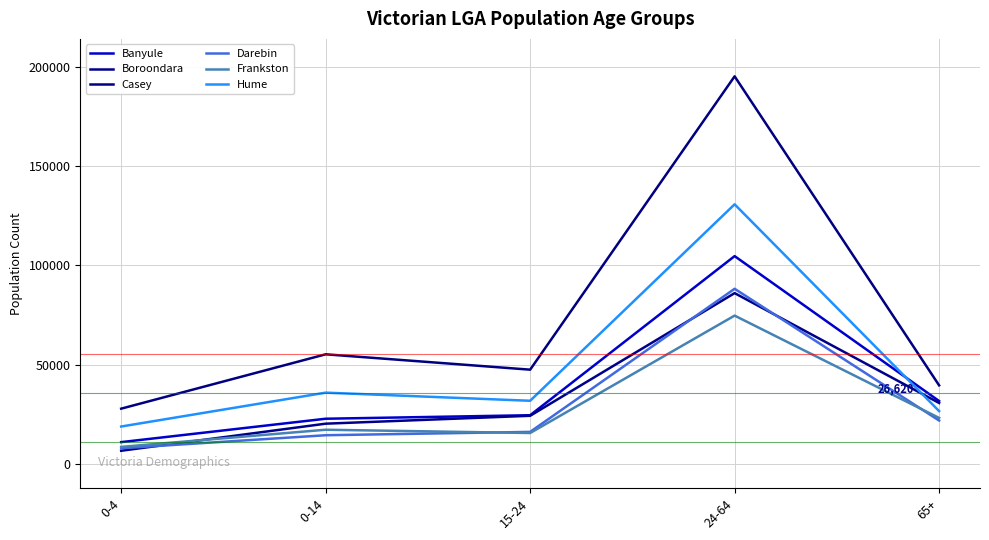

Is this an area chart (filled region under the line)?

No